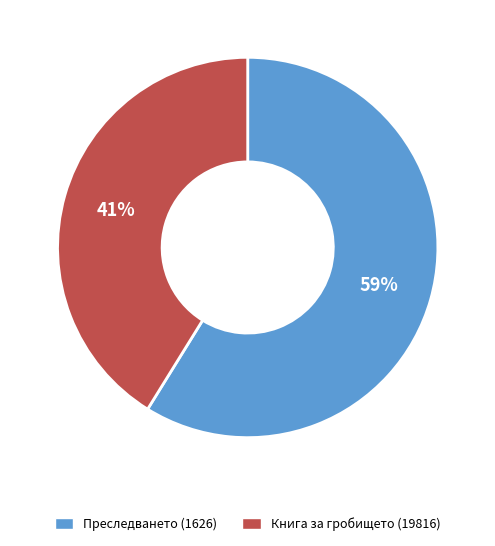

What percentage is the Книга за гробището (19816) slice, to the nearest percent?

41%